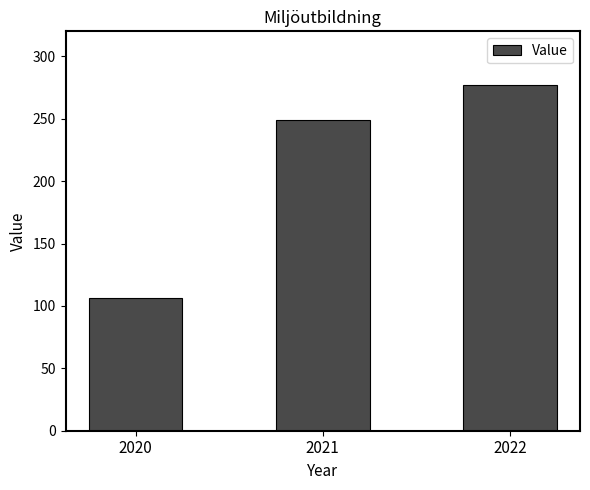

How many data points does each series have?

3